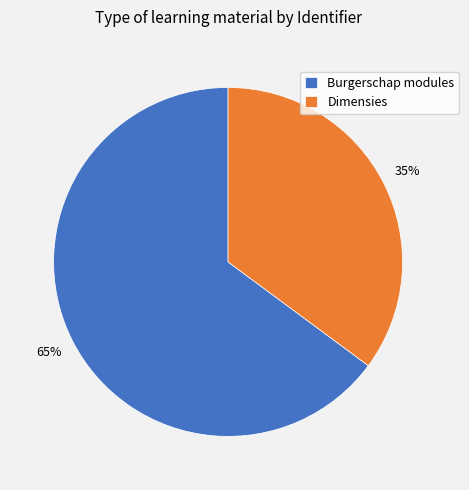

To the nearest percent, what is the combined percentage of Burgerschap modules and Dimensies?

100%